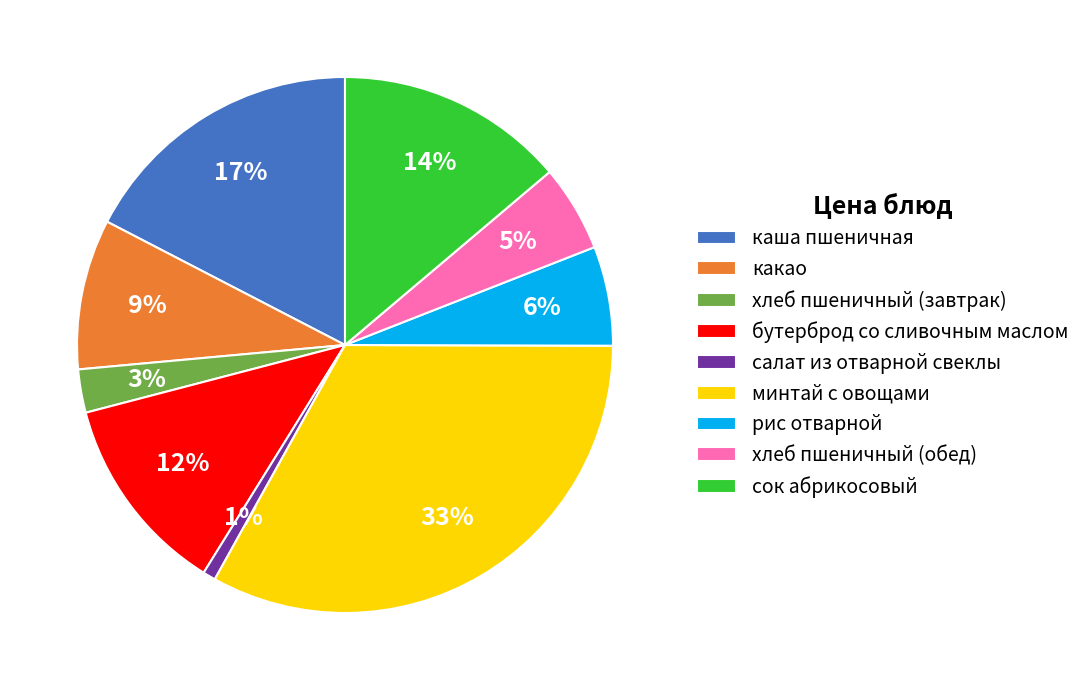

Does any single category account for the majority?

No